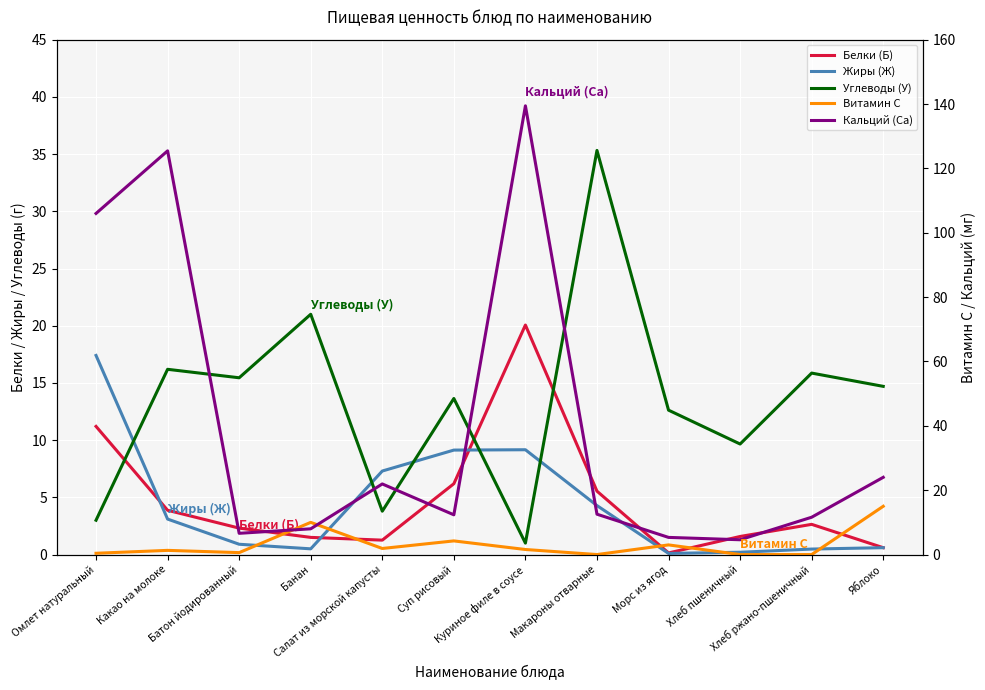

Reading left to right, transcribe all the data shown in this chart.

Белки (Б): 11.2	3.9	2.3	1.5	1.3	6.2	20.1	5.5	0.1	1.6	2.6	0.6
Жиры (Ж): 17.4	3.1	0.9	0.5	7.3	9.1	9.2	4.3	0.1	0.2	0.5	0.6
Углеводы (У): 3.0	16.2	15.4	21.0	3.8	13.6	1.0	35.3	12.6	9.7	15.9	14.7
Витамин С: 0.4	1.3	0.6	10.0	1.9	4.2	1.6	0.0	3.0	0.0	0.0	15.0
Кальций (Ca): 106.0	125.5	6.6	8.0	21.9	12.3	139.4	12.5	5.3	4.6	11.6	24.0